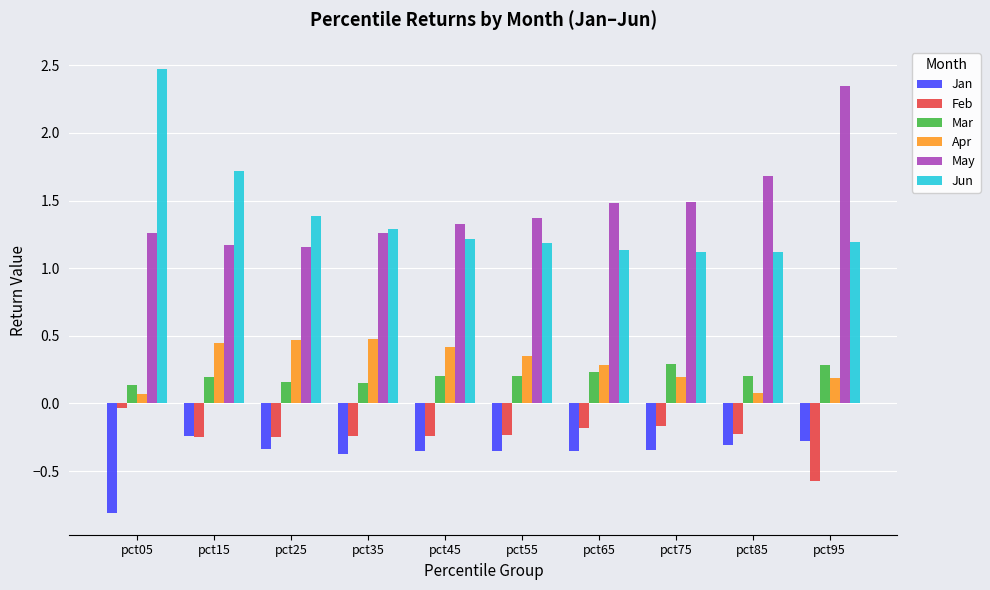

Count the number of categories in the chart.

10